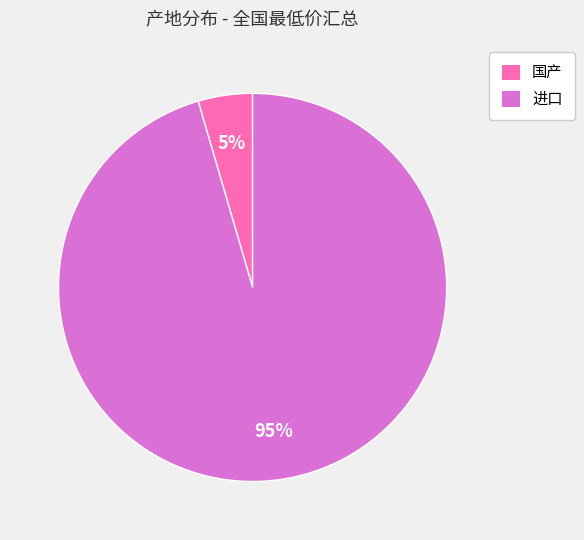

To the nearest percent, what is the average slice percentage?

50%